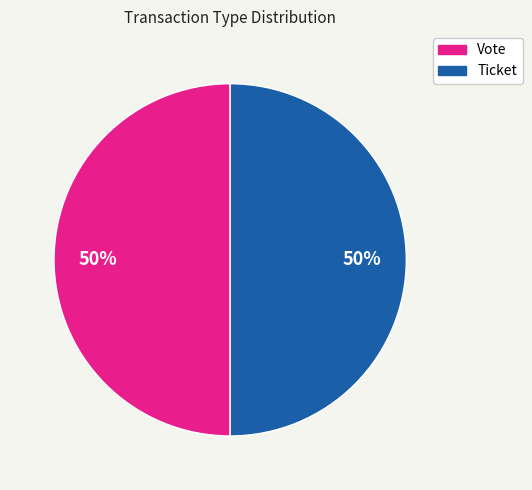

To the nearest percent, what percentage of the pie is Vote?

50%